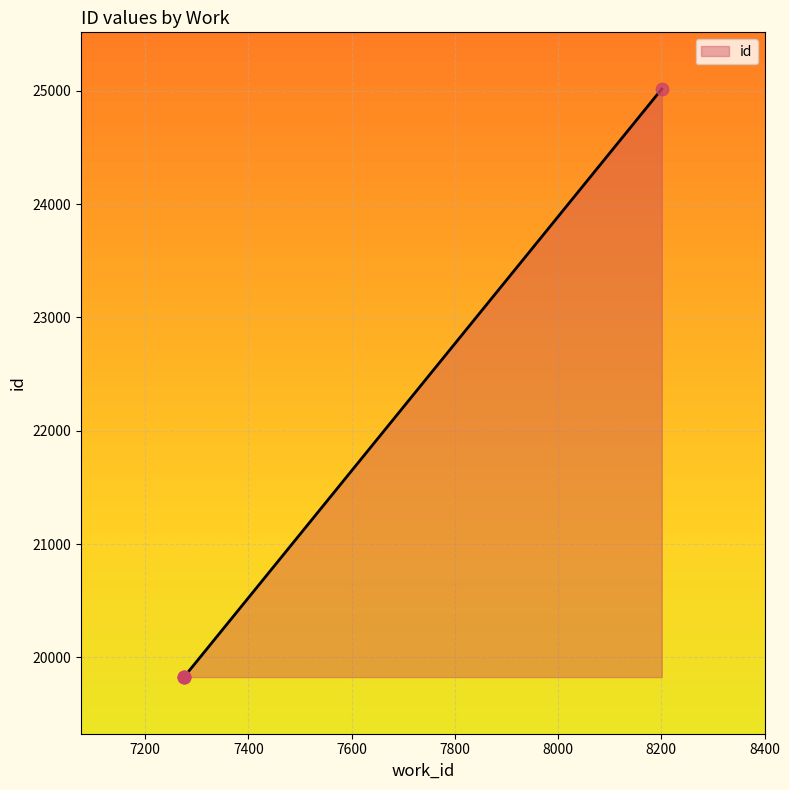

What is the ratio of the value at 7276 to the value at 7276?

1.0